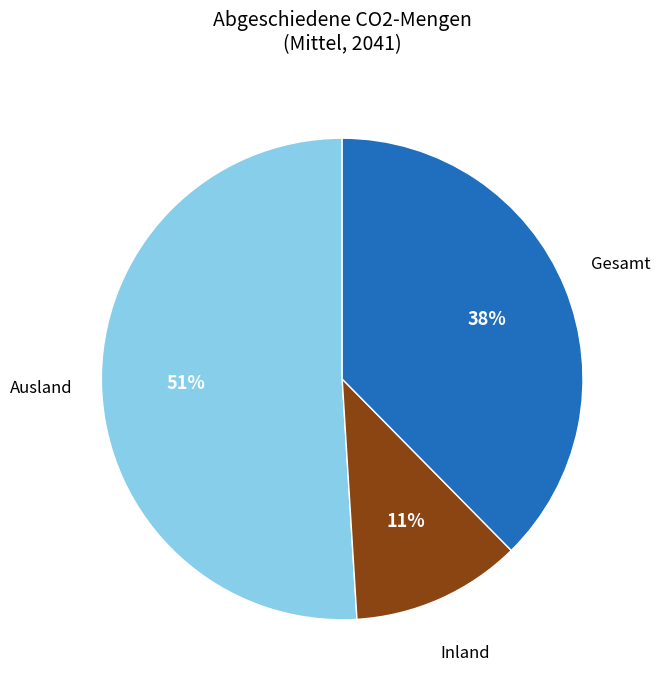

Is there a majority slice in this chart?

Yes